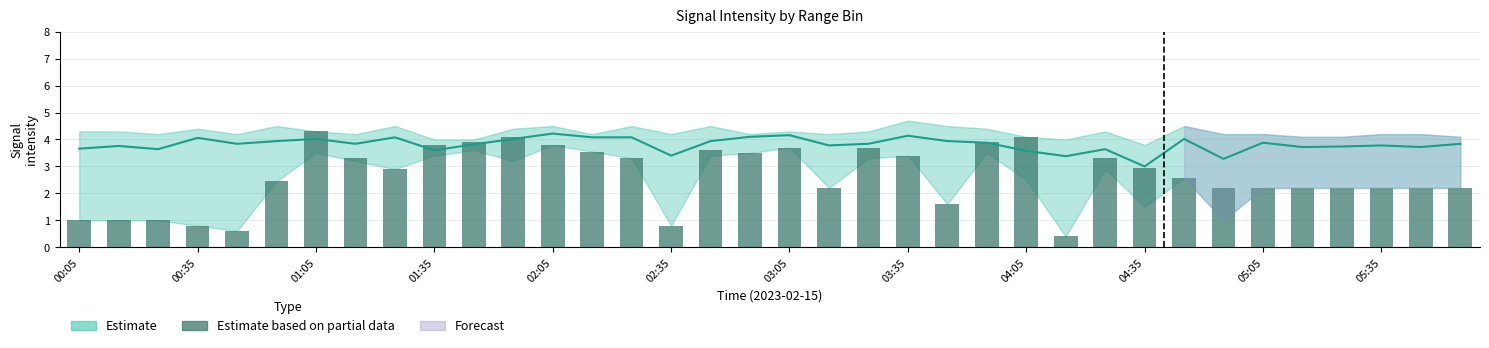

How many bars are there in total?

36